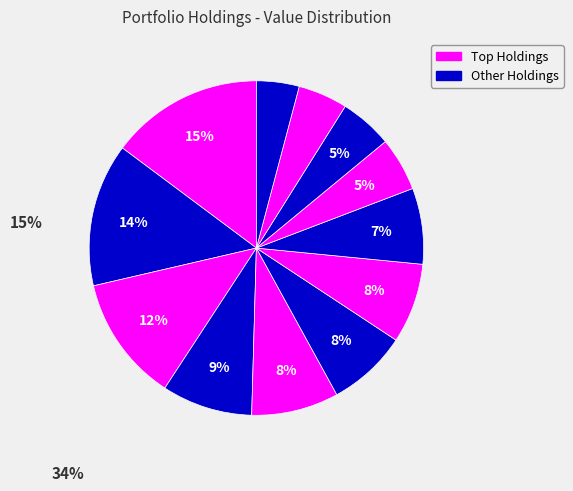

Is there any slice that represents more than half of the pie?

No